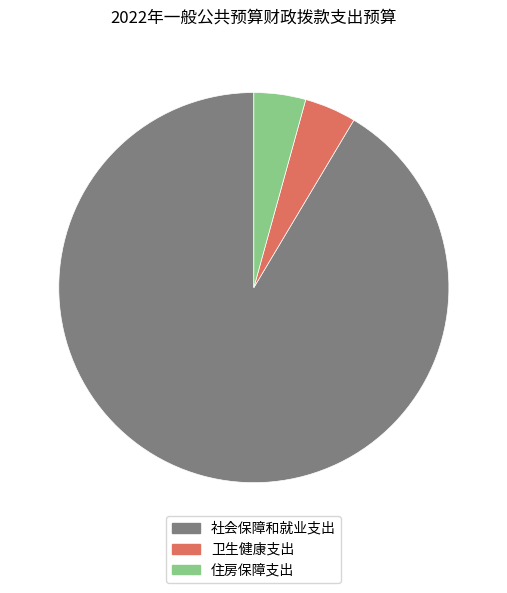

Is the sum of 社会保障和就业支出 and 卫生健康支出 greater than half?

Yes